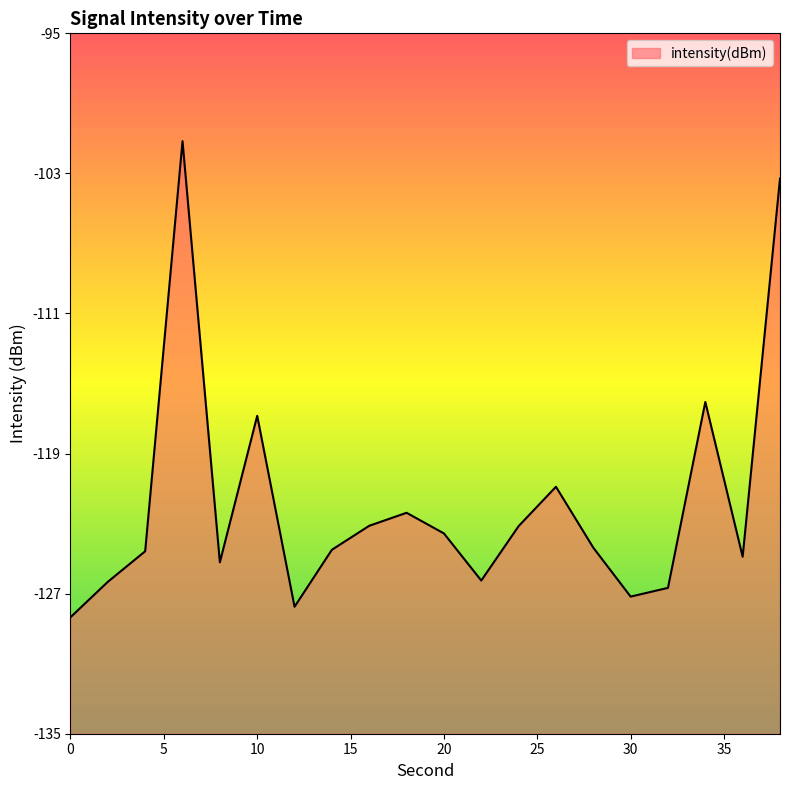

Is it true that the value at 14 is -124.5?

True